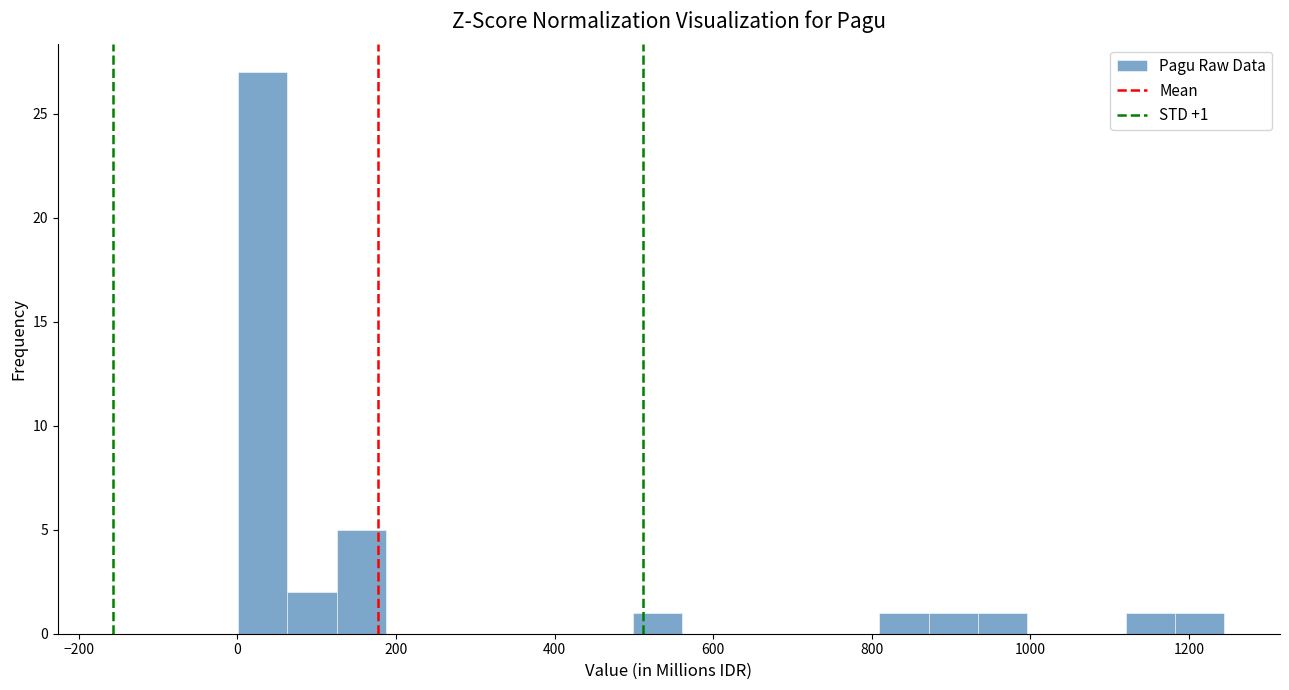

Read against the x-axis, roughly where is the centre of the tallest bar?

40